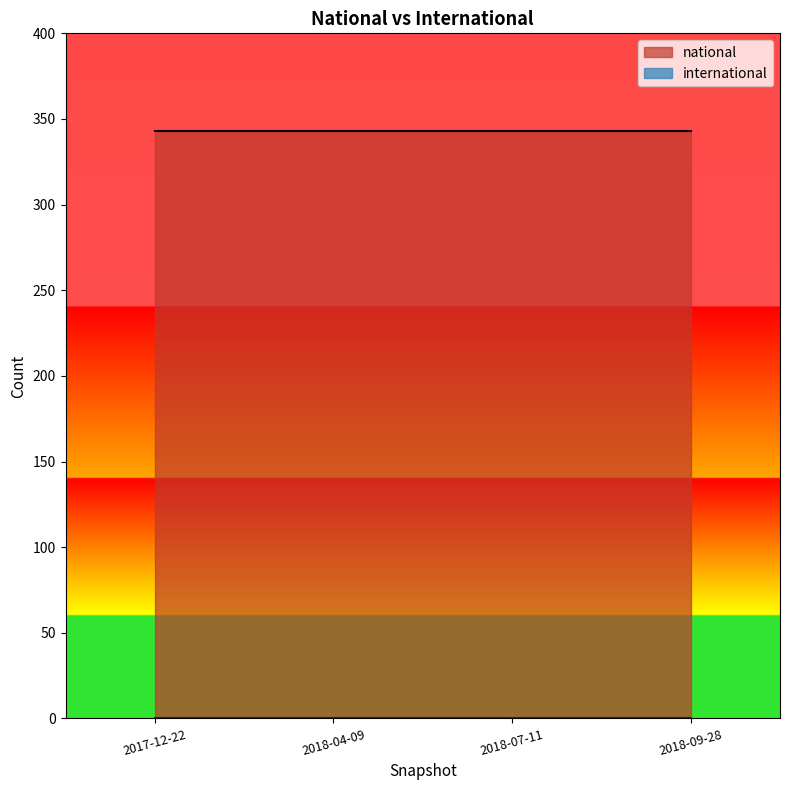

At how many categories does at least one series exceed 301?

4